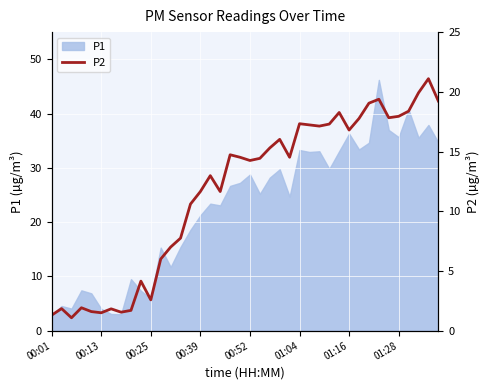

What is the change in value from 21 to 39?

+4.8